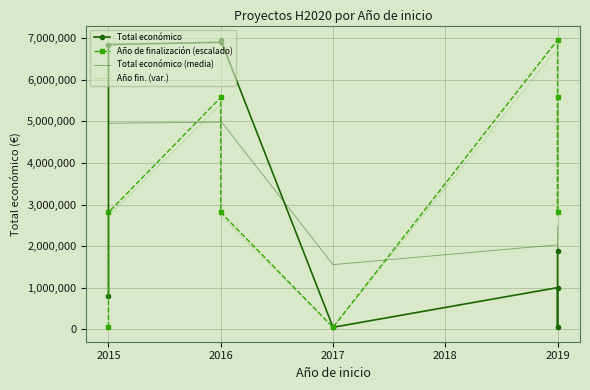

What value does the Total económico (media) series have at 2015?

4956521.4